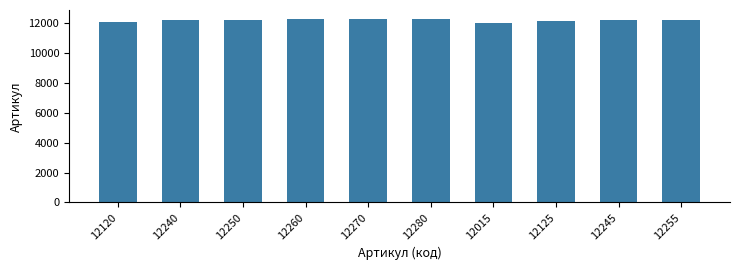

What is the label of the 1st bar from the right?

12255